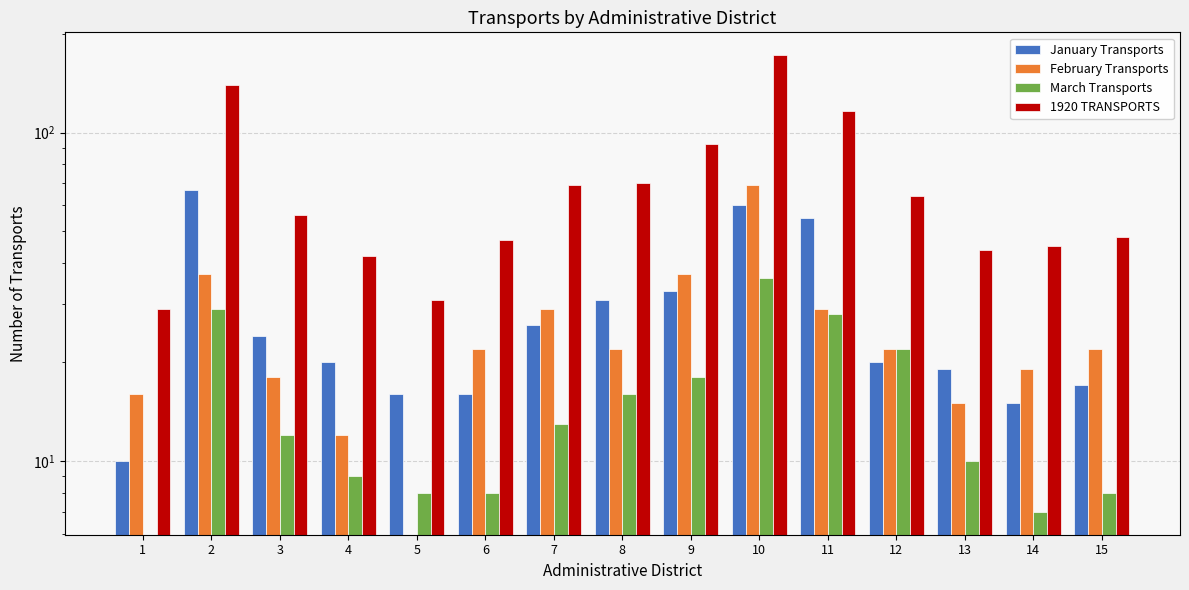

What are all the series names shown in the legend?

January Transports, February Transports, March Transports, 1920 TRANSPORTS